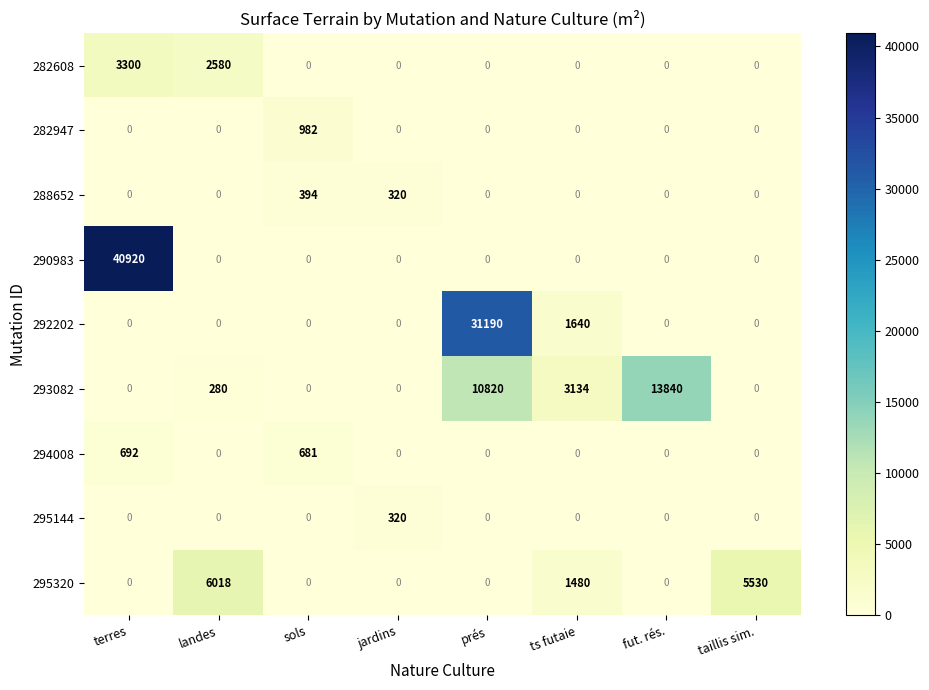

At which label does 293082 reach its peak?

fut. rés.